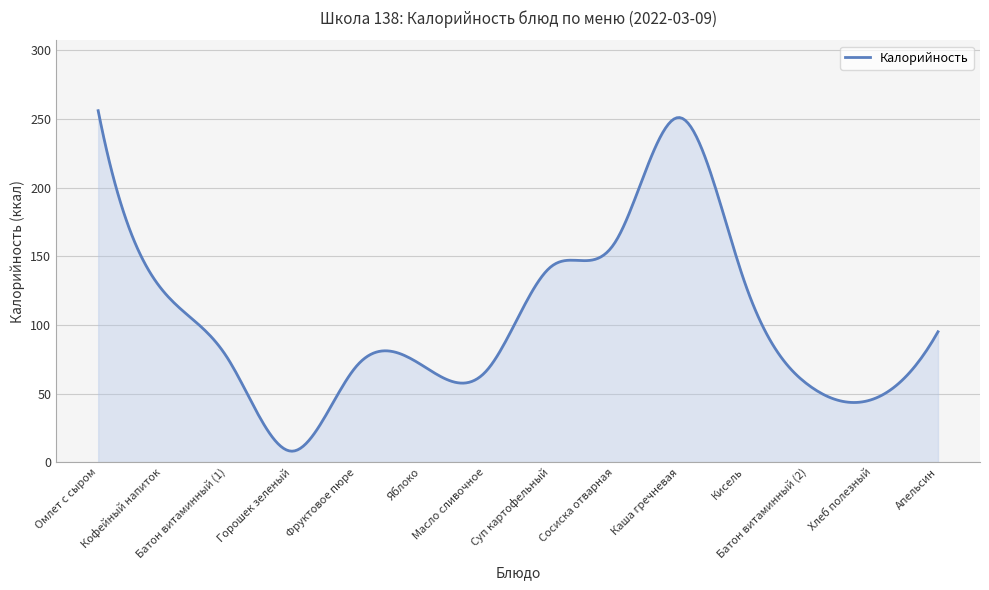

What is the smallest value displayed?

8.0